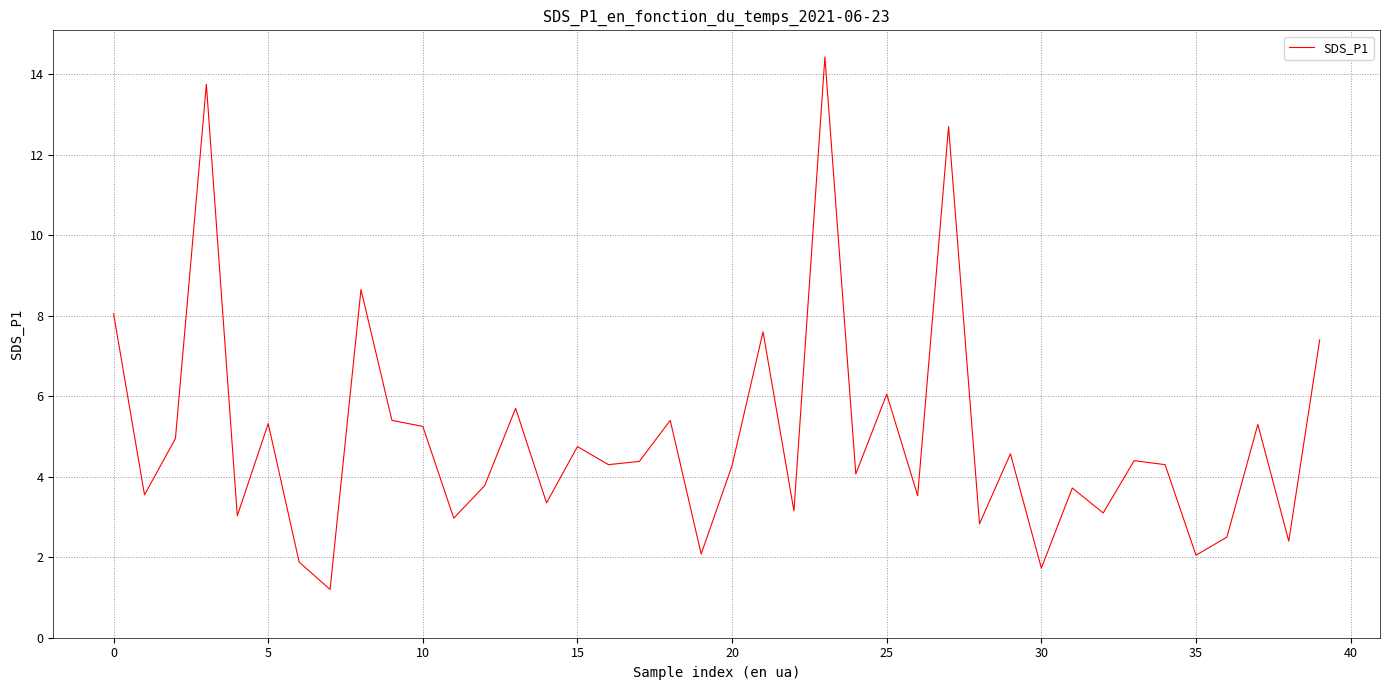

What is the maximum value shown in the chart?

14.4